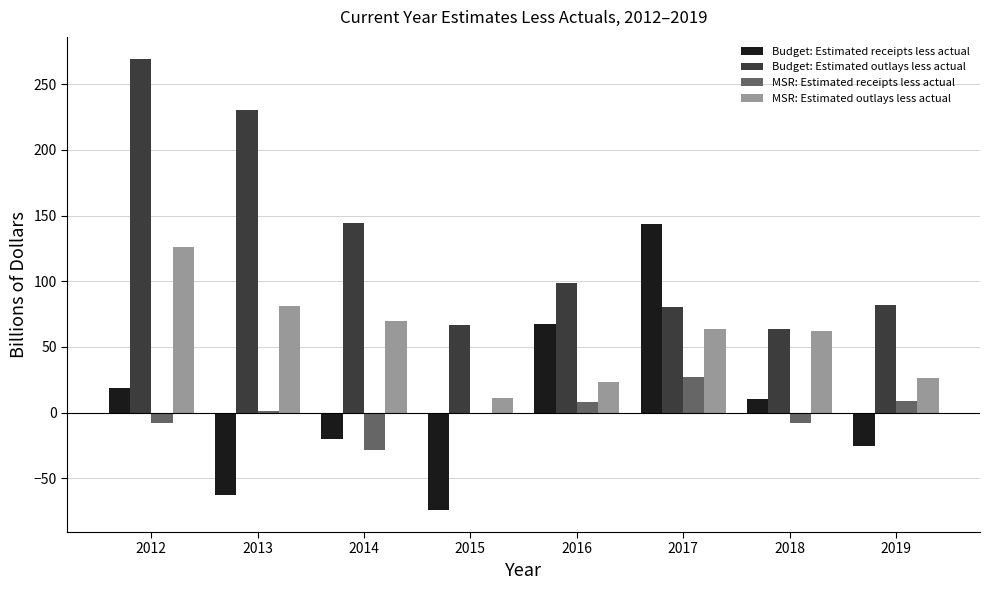

What is the difference between the maximum and second lowest values in the MSR: Estimated outlays less actual series?

102.7